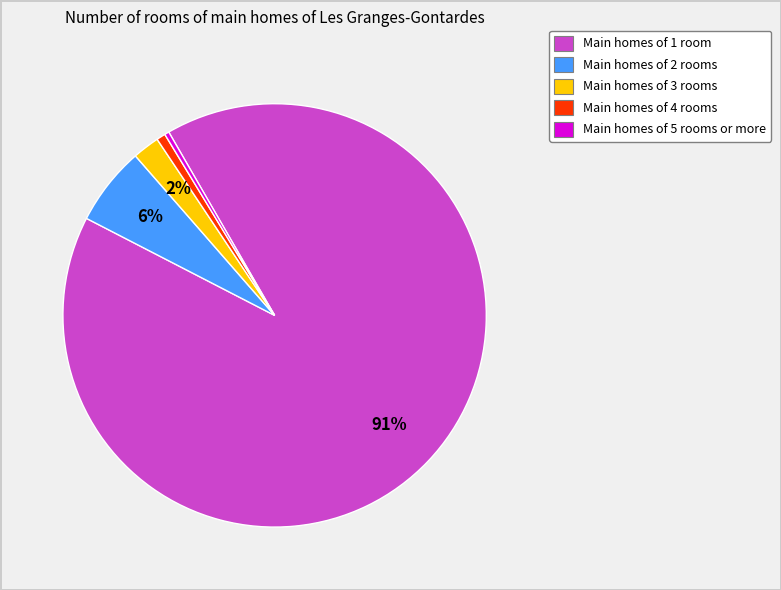

Is there any slice that represents more than half of the pie?

Yes